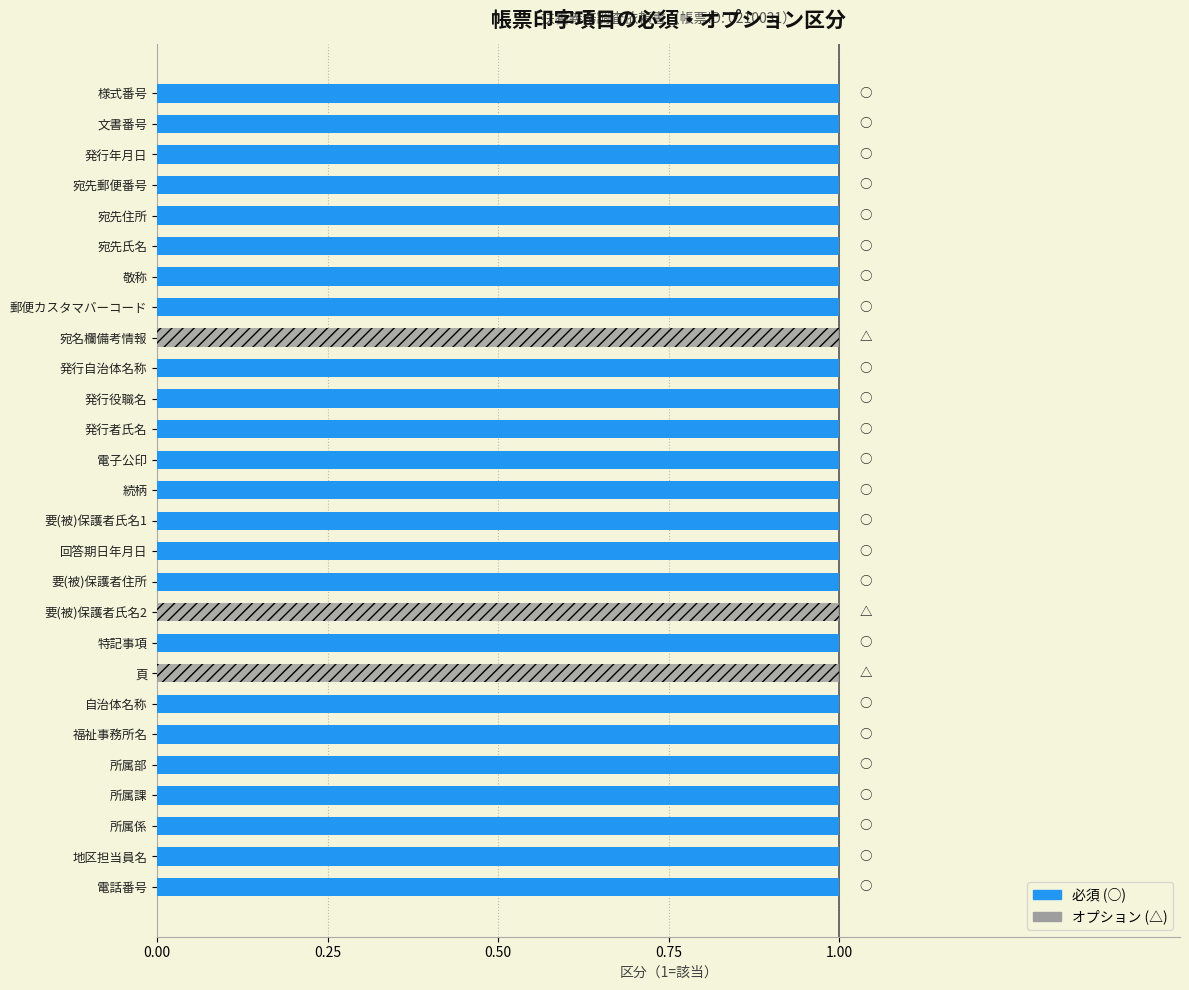

List the series in order of their peak value, lowest first.

必須, オプション